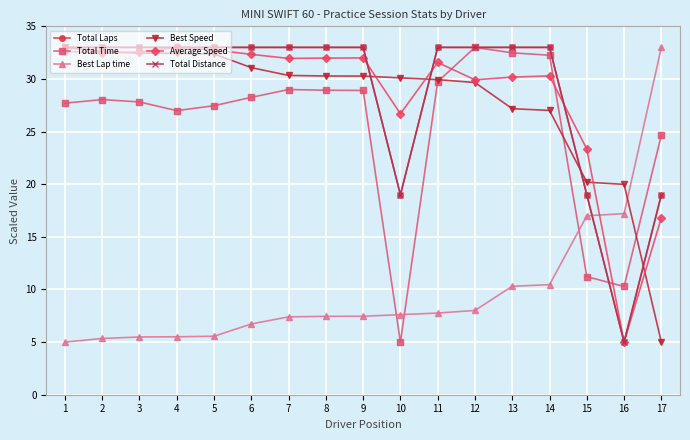

Reading right to left, list all the values displayed in this chart.

Total Laps: 17=19.0	16=5.0	15=19.0	14=33.0	13=33.0	12=33.0	11=33.0	10=19.0	9=33.0	8=33.0	7=33.0	6=33.0	5=33.0	4=33.0	3=33.0	2=33.0	1=33.0
Total Time: 17=24.7	16=10.3	15=11.2	14=32.3	13=32.5	12=33.0	11=29.7	10=5.0	9=28.9	8=28.9	7=29.0	6=28.3	5=27.5	4=27.0	3=27.8	2=28.0	1=27.7
Best Lap time: 17=33.0	16=17.2	15=17.0	14=10.5	13=10.3	12=8.0	11=7.8	10=7.6	9=7.5	8=7.4	7=7.4	6=6.7	5=5.6	4=5.5	3=5.5	2=5.3	1=5.0
Best Speed: 17=5.0	16=20.0	15=20.2	14=27.0	13=27.2	12=29.7	11=29.9	10=30.1	9=30.3	8=30.3	7=30.3	6=31.1	5=32.4	4=32.4	3=32.5	2=32.6	1=33.0
Average Speed: 17=16.8	16=5.0	15=23.3	14=30.3	13=30.2	12=29.9	11=31.6	10=26.7	9=32.0	8=32.0	7=32.0	6=32.3	5=32.8	4=33.0	3=32.6	2=32.4	1=32.6
Total Distance: 17=19.0	16=5.0	15=19.0	14=33.0	13=33.0	12=33.0	11=33.0	10=19.0	9=33.0	8=33.0	7=33.0	6=33.0	5=33.0	4=33.0	3=33.0	2=33.0	1=33.0